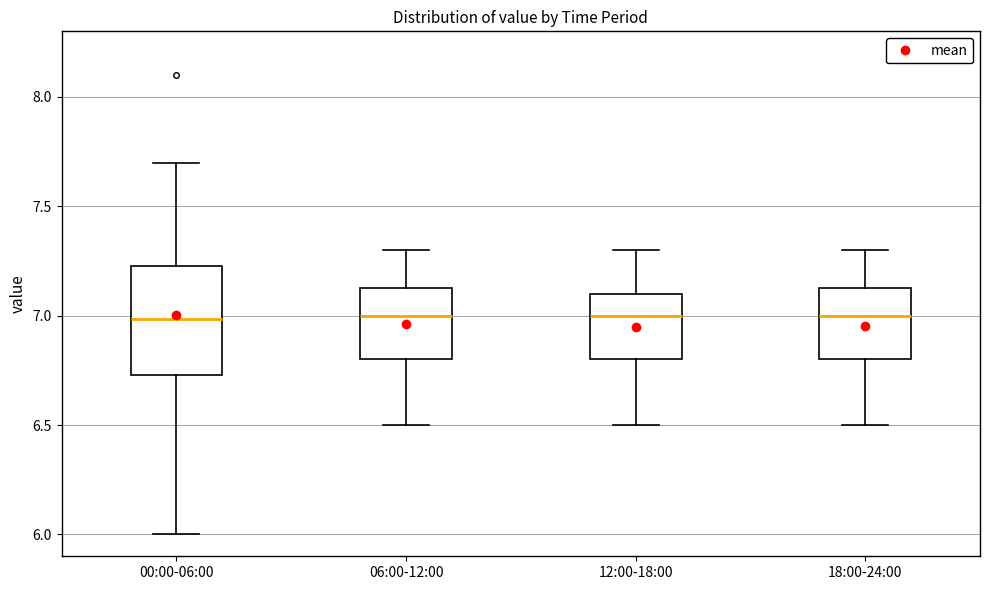

Where does the lower whisker of the box for 18:00-24:00 end on the y-axis? The values are not printed on the chart, so give them approximately, as read against the axis.

6.50